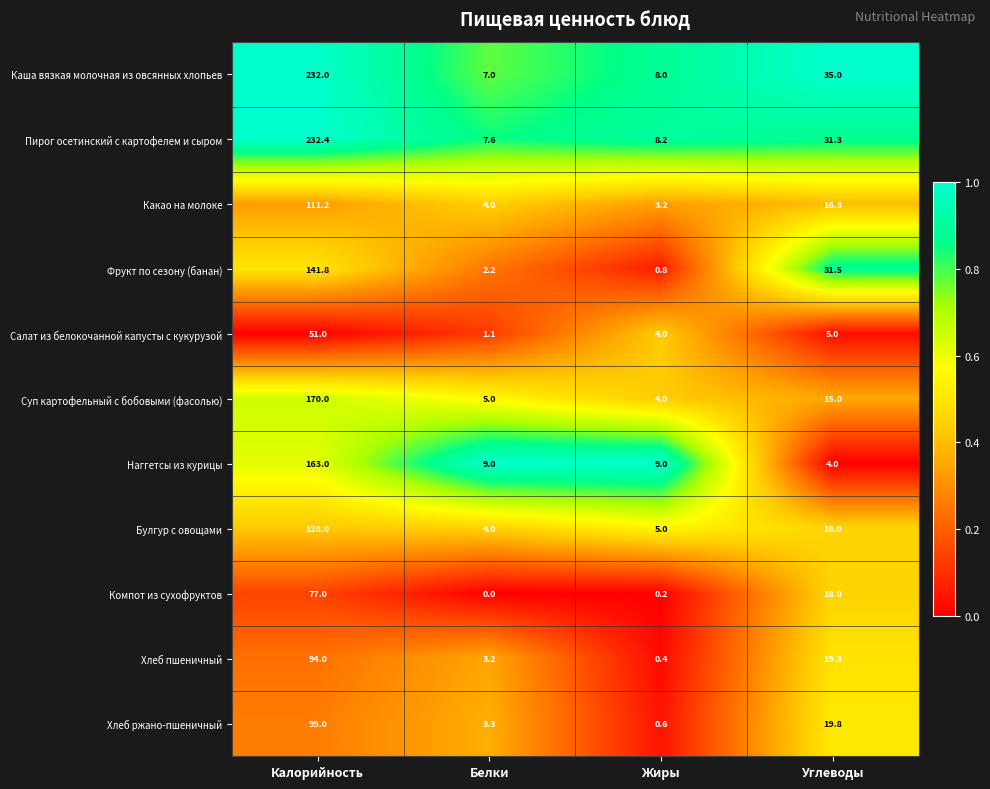

Which series has the widest spread of values?

Каша вязкая молочная из овсянных хлопьев